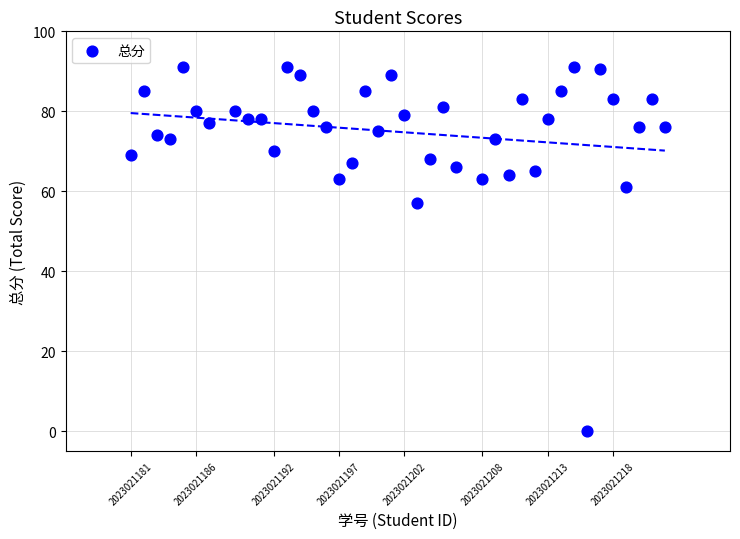

What is the range of X values (max minus min)?

41.0